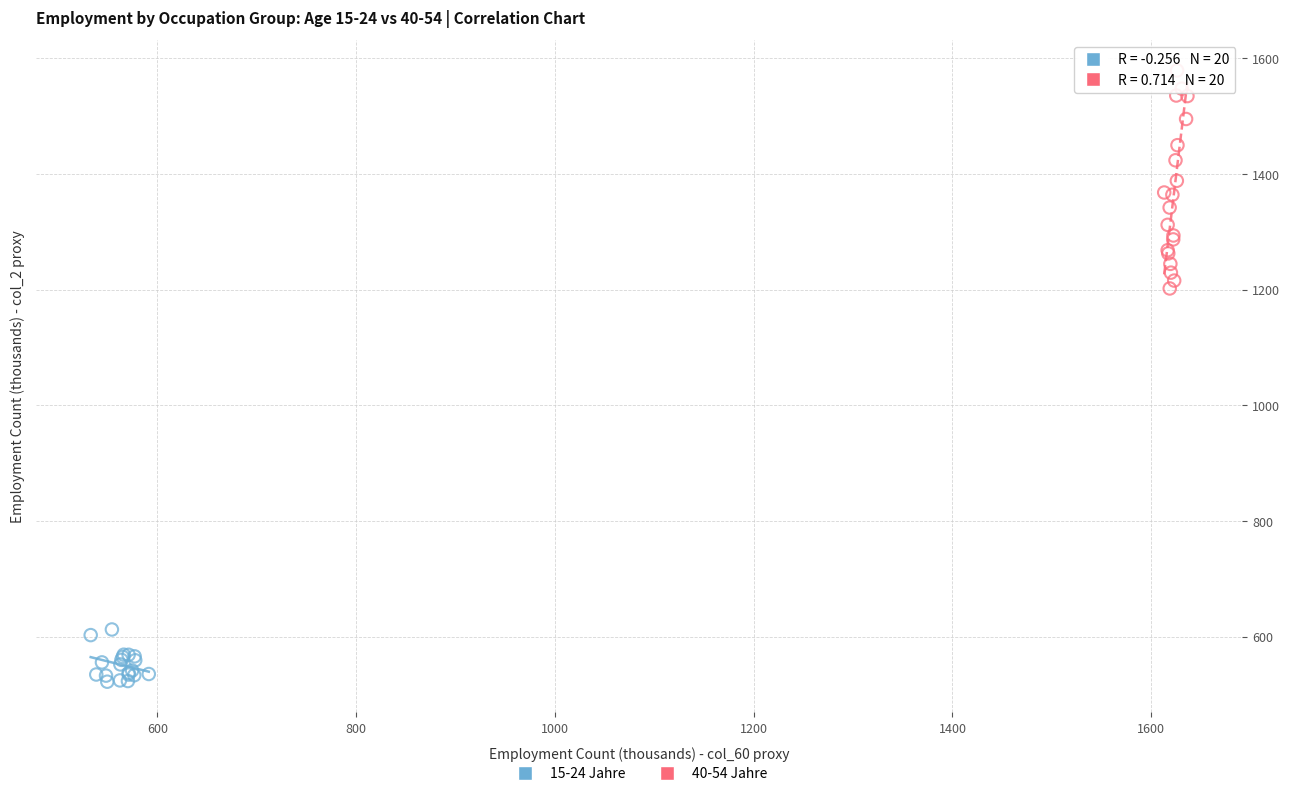

What are all the series names shown in the legend?

15-24 Jahre, 40-54 Jahre